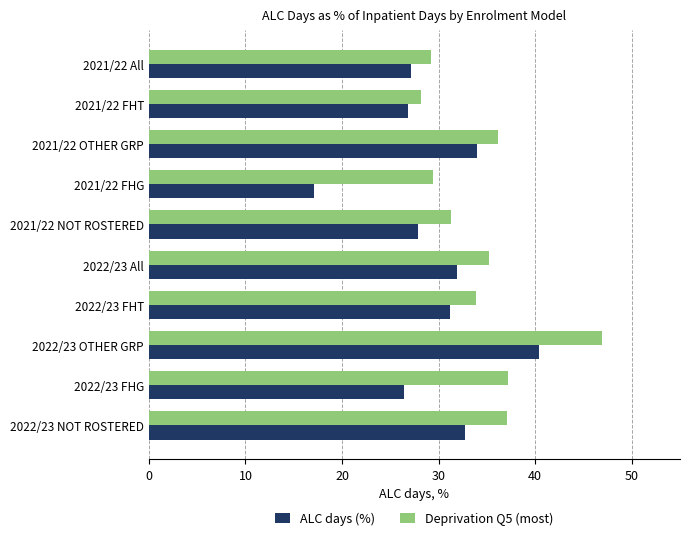

What is the minimum value for Deprivation Q5 (most)?

28.2